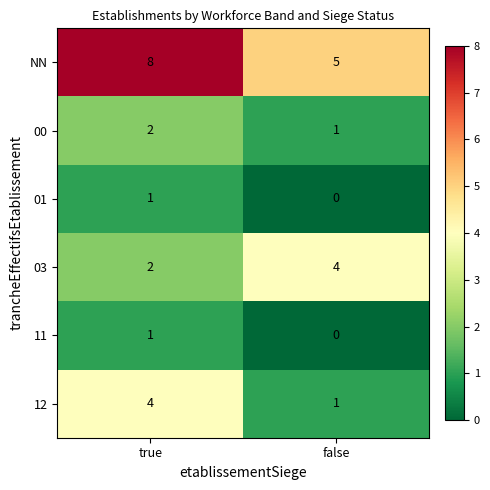

What is the sum of the 12 values at true and false?

5